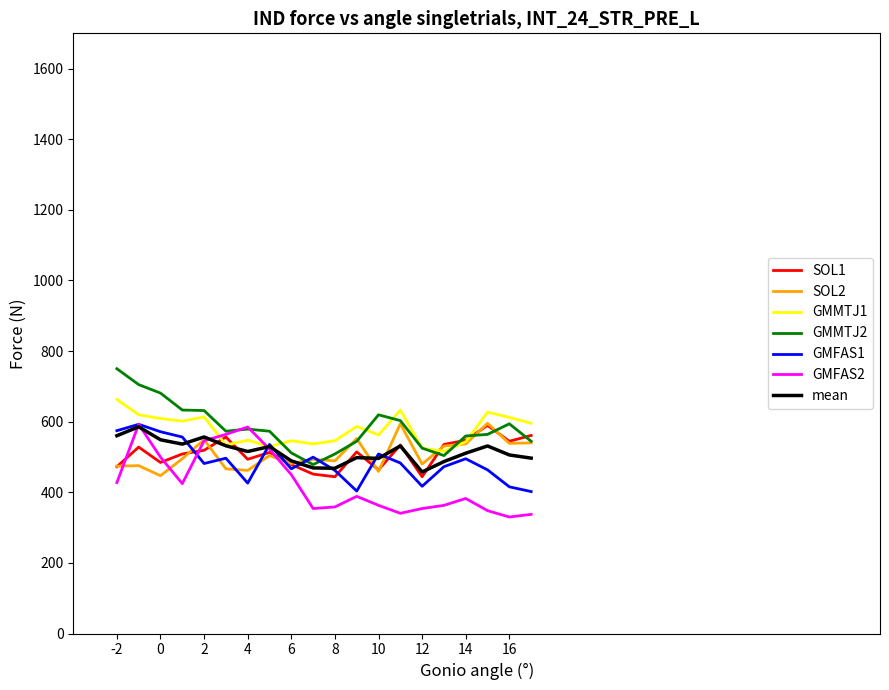

What is the greatest value displayed?

750.0